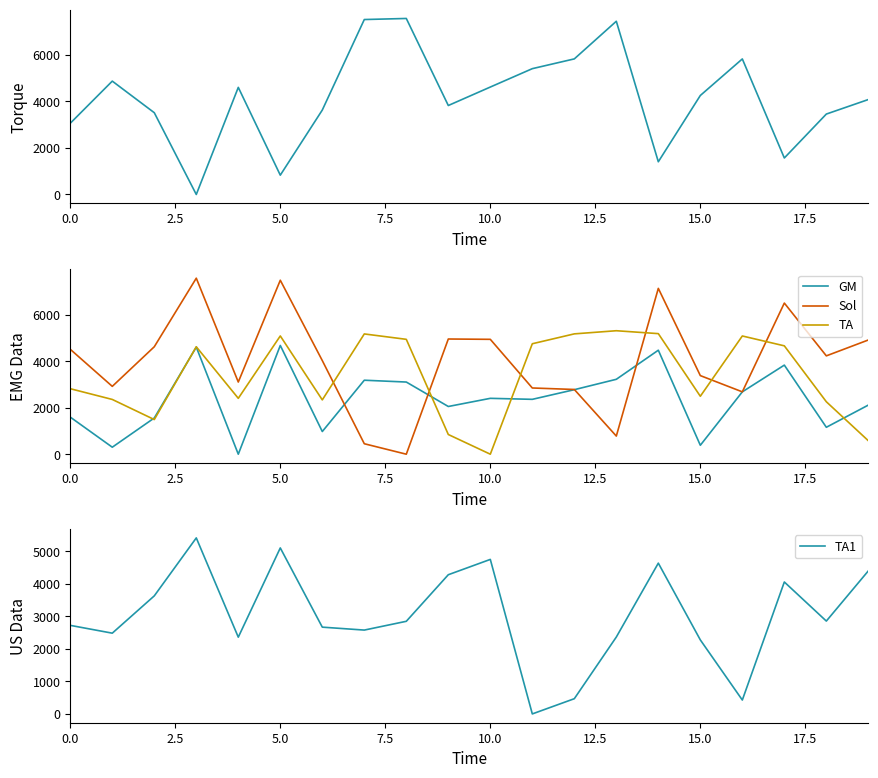

How many times do TA and Sol cross each other?

6